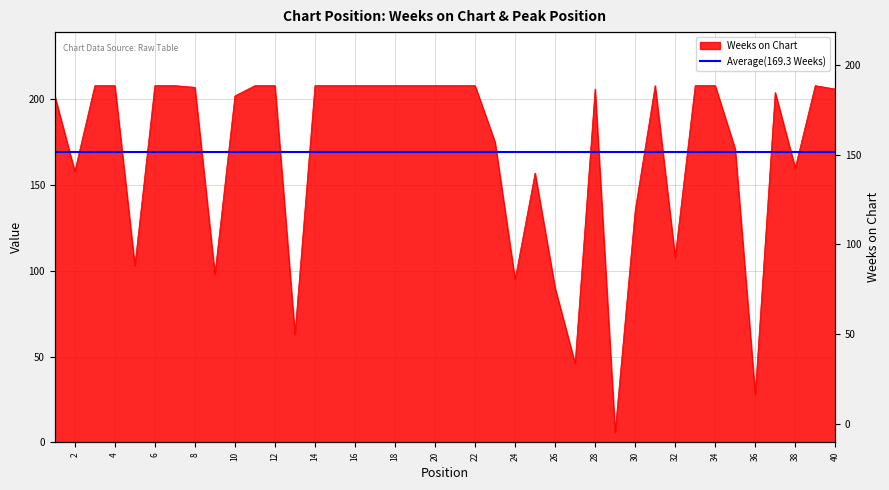

What is the maximum value shown in the chart?

208